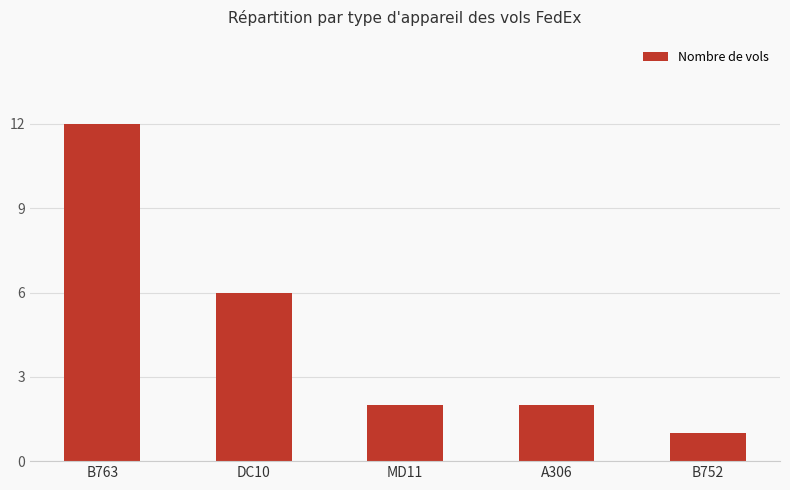

Does the chart contain any negative values?

No